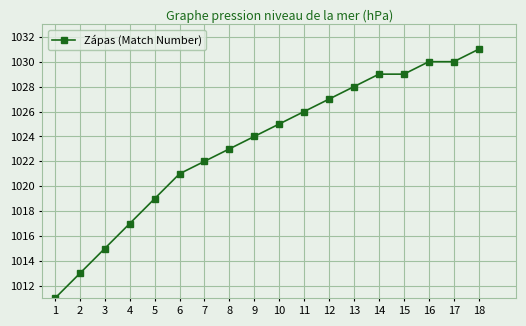

What is the minimum value shown in the chart?

1011